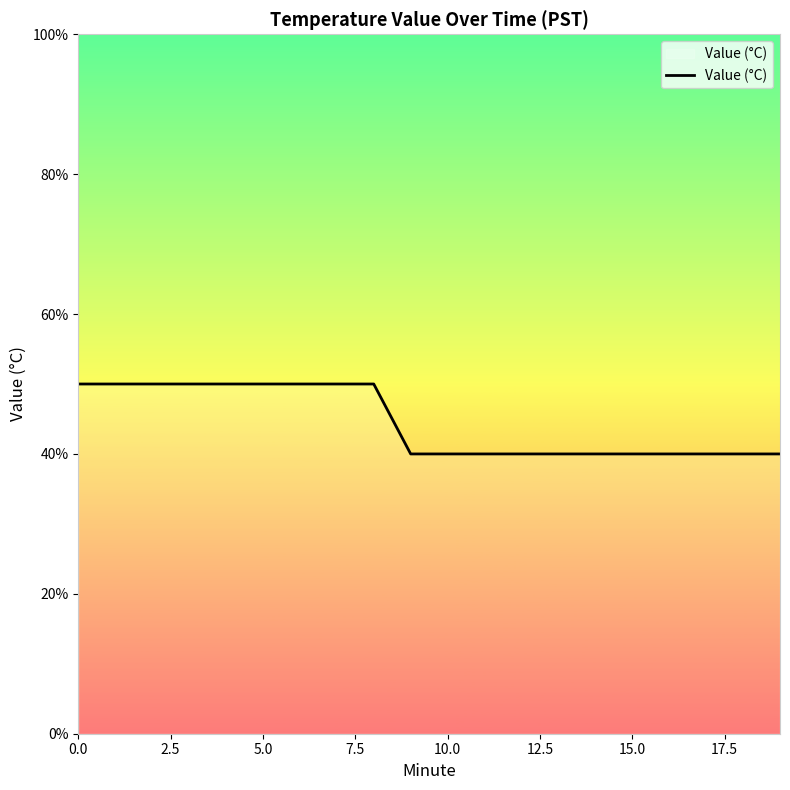

What is the difference between the maximum and minimum values?

0.1